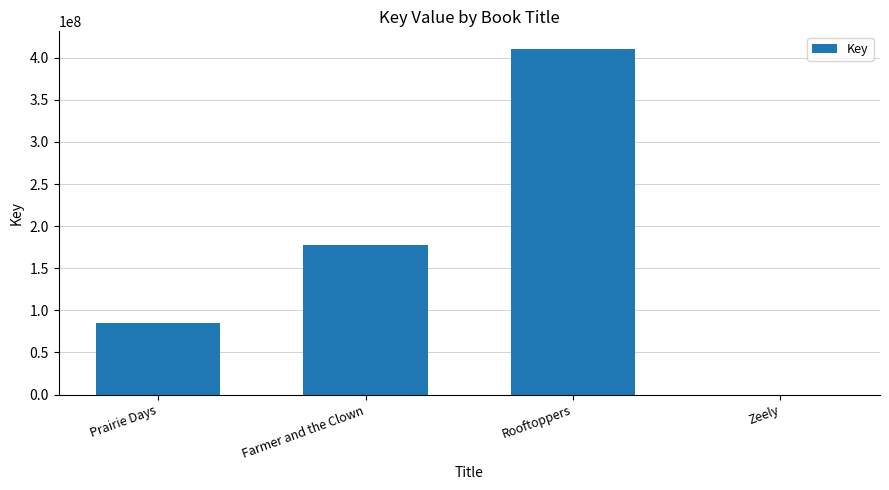

What is the change in value from Farmer and the Clown to Rooftoppers?

+233562299